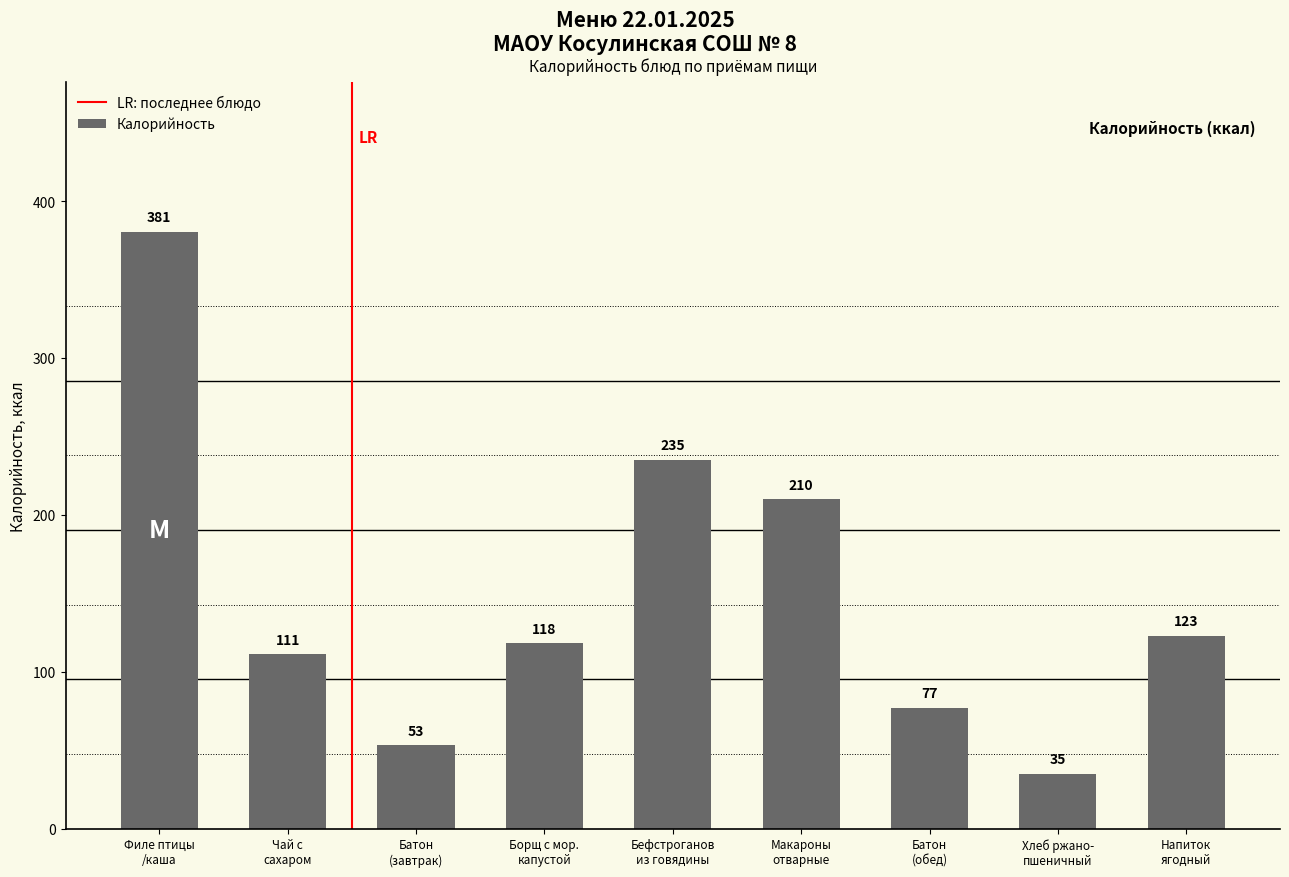

What is the value of the 6th bar from the left?

210.0